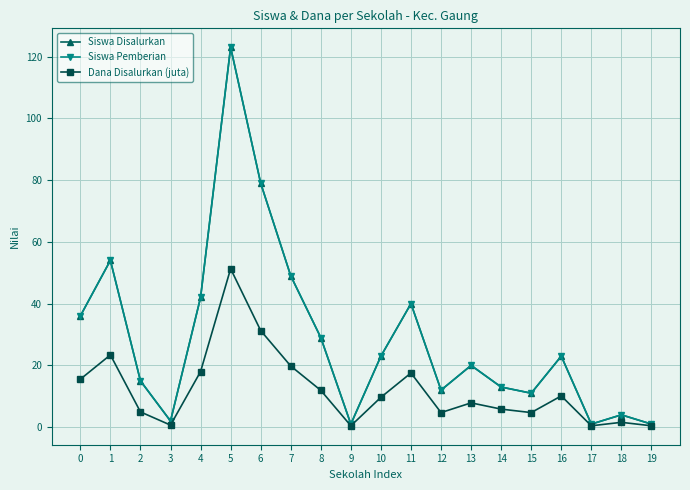

How many interior local valleys does the Dana Disalurkan (juta) series have?

5